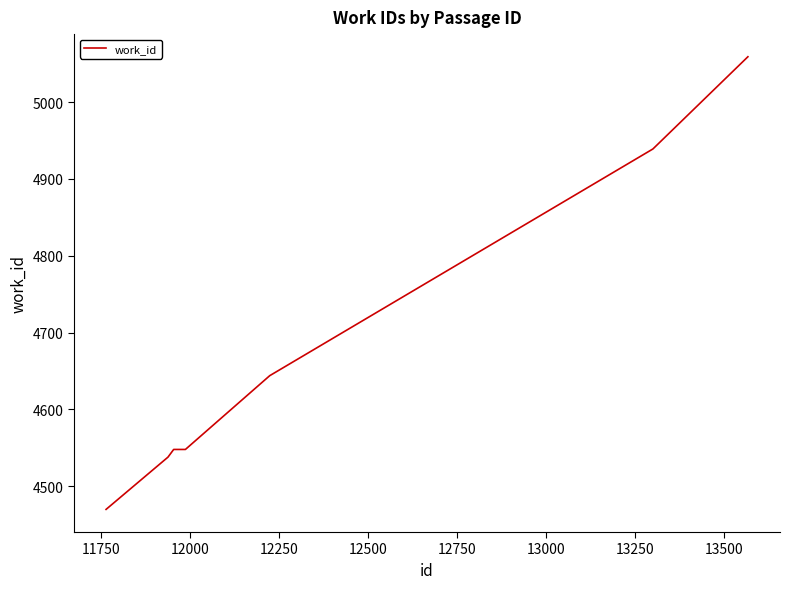

What is the greatest value displayed?

5059